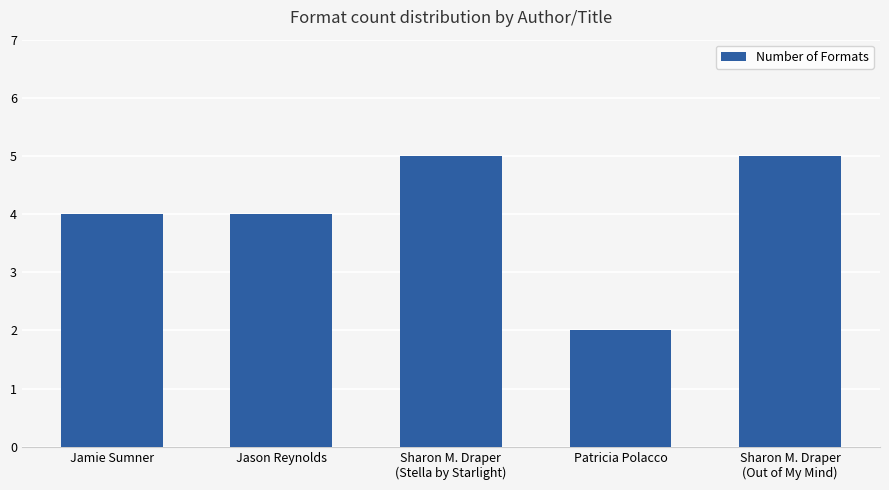

Reading right to left, what are all the values shown in this chart?

Sharon M. Draper
(Out of My Mind)=5	Patricia Polacco=2	Sharon M. Draper
(Stella by Starlight)=5	Jason Reynolds=4	Jamie Sumner=4